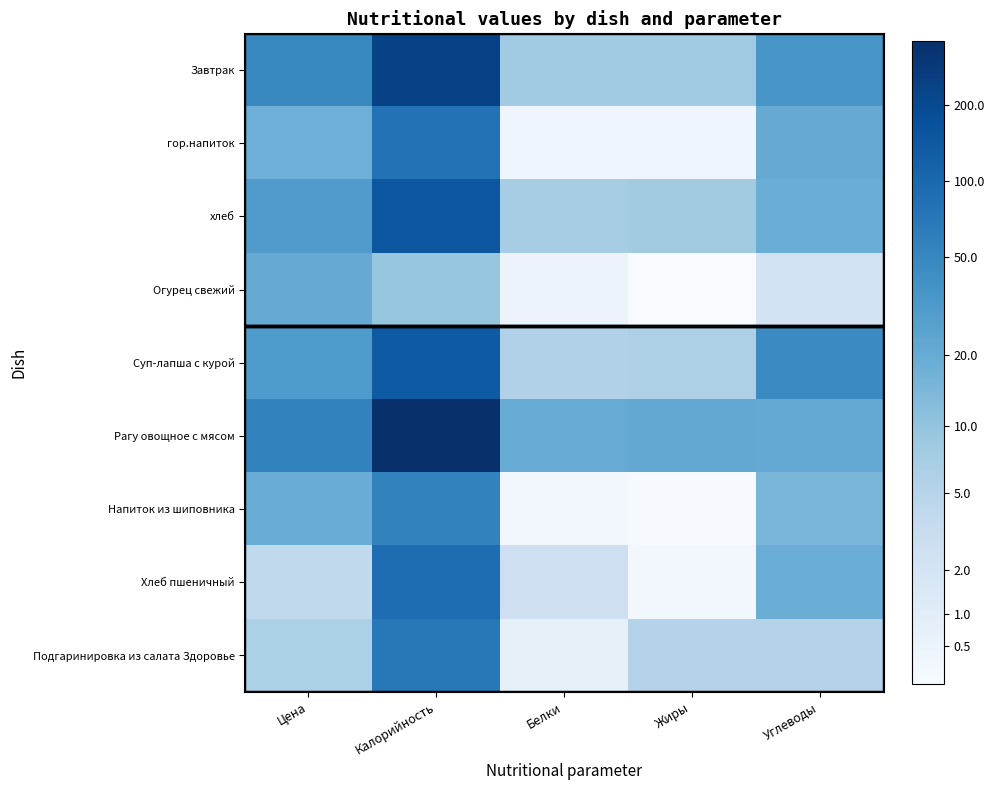

At which category is the sum across all series the highest?

Калорийность